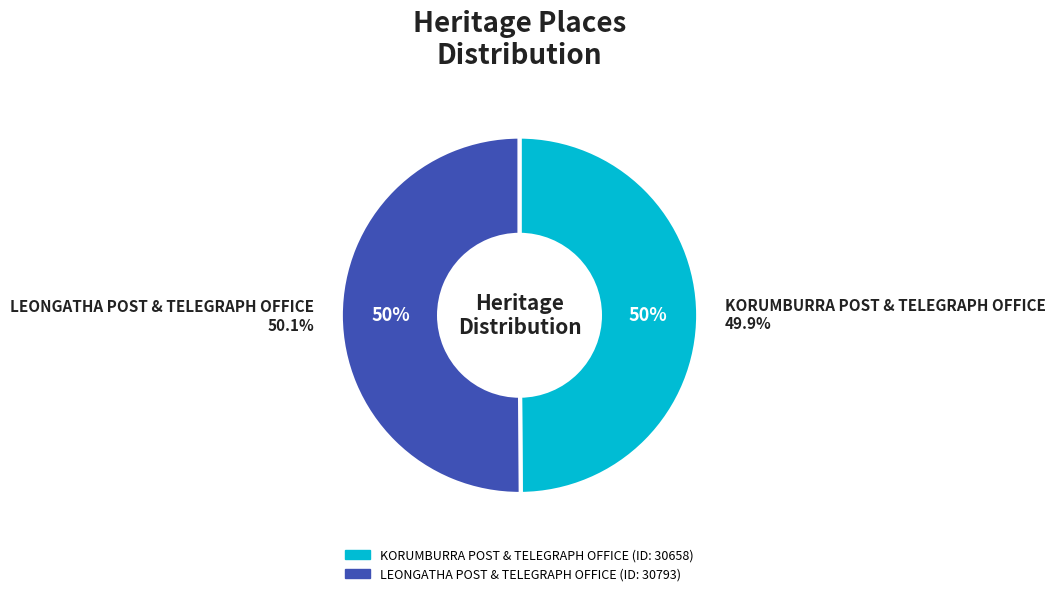

To the nearest percent, what is the combined percentage of LEONGATHA POST & TELEGRAPH OFFICE and KORUMBURRA POST & TELEGRAPH OFFICE?

100%